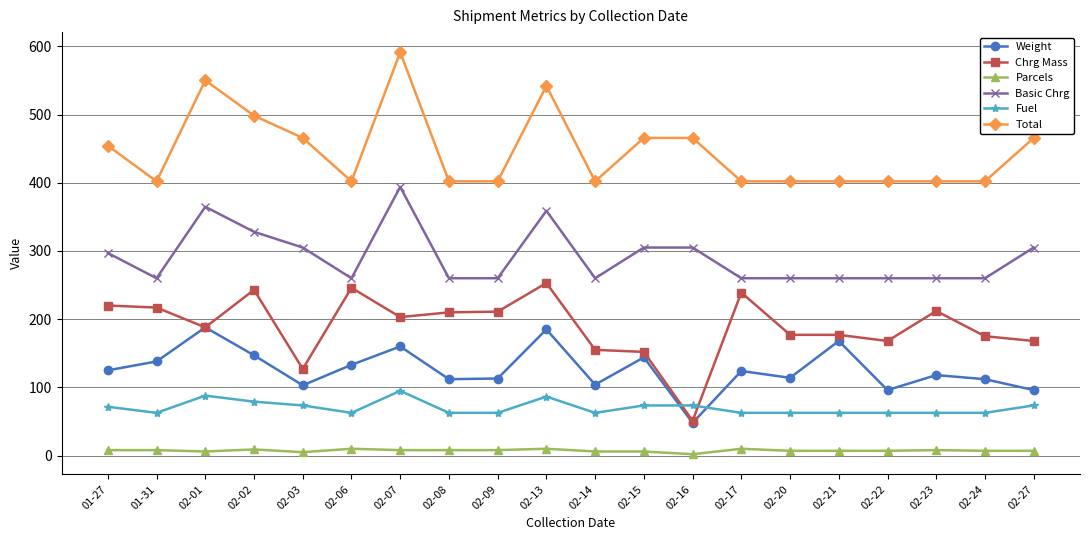

How many distinct data groups are displayed?

6